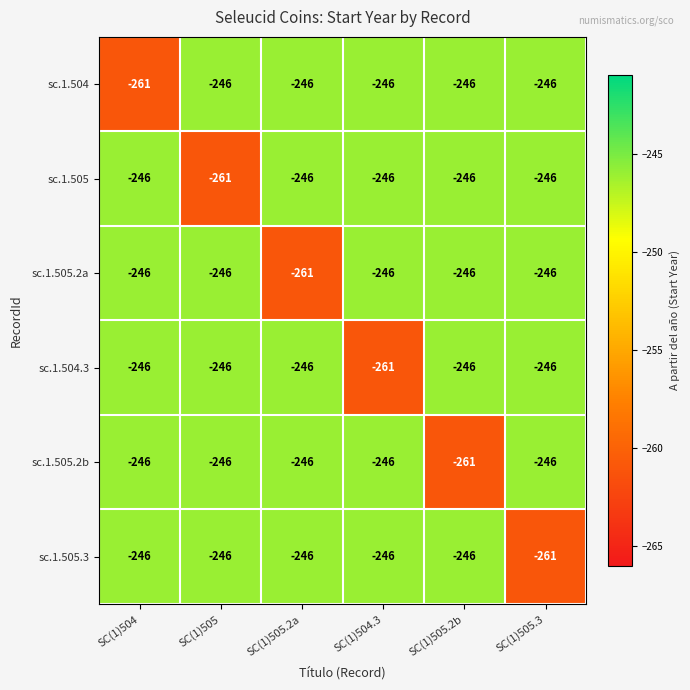

How many values in the sc.1.504.3 series are below -246?

1